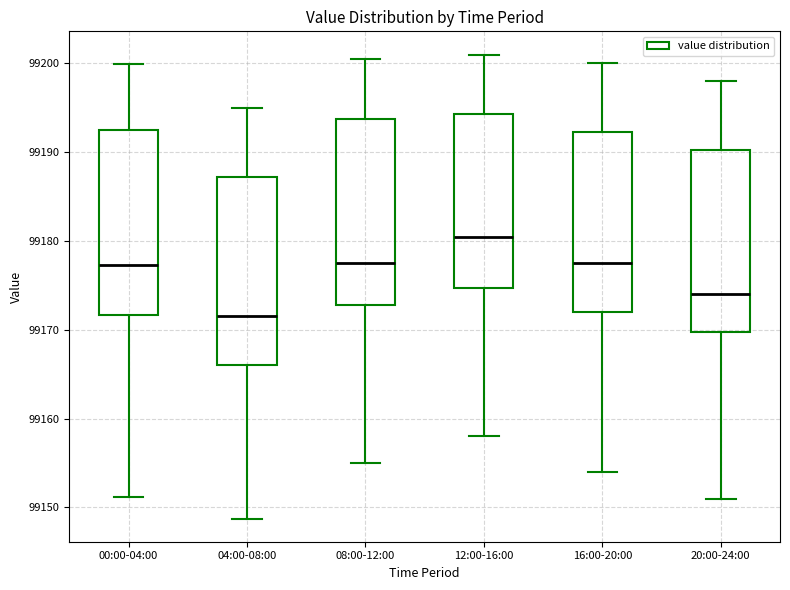

Reading left to right, transcribe this box plot: for each box, give where its median line is, the range the box spans, and where its two whiskers end, as read against the y-axis. The values are not printed on the chart, so give them approximately, as read against the axis.

00:00-04:00: median 99177, box 99172 to 99193, whiskers 99151 to 99200
04:00-08:00: median 99172, box 99166 to 99187, whiskers 99149 to 99195
08:00-12:00: median 99178, box 99173 to 99194, whiskers 99155 to 99201
12:00-16:00: median 99181, box 99175 to 99194, whiskers 99158 to 99201
16:00-20:00: median 99178, box 99172 to 99192, whiskers 99154 to 99200
20:00-24:00: median 99174, box 99170 to 99190, whiskers 99151 to 99198